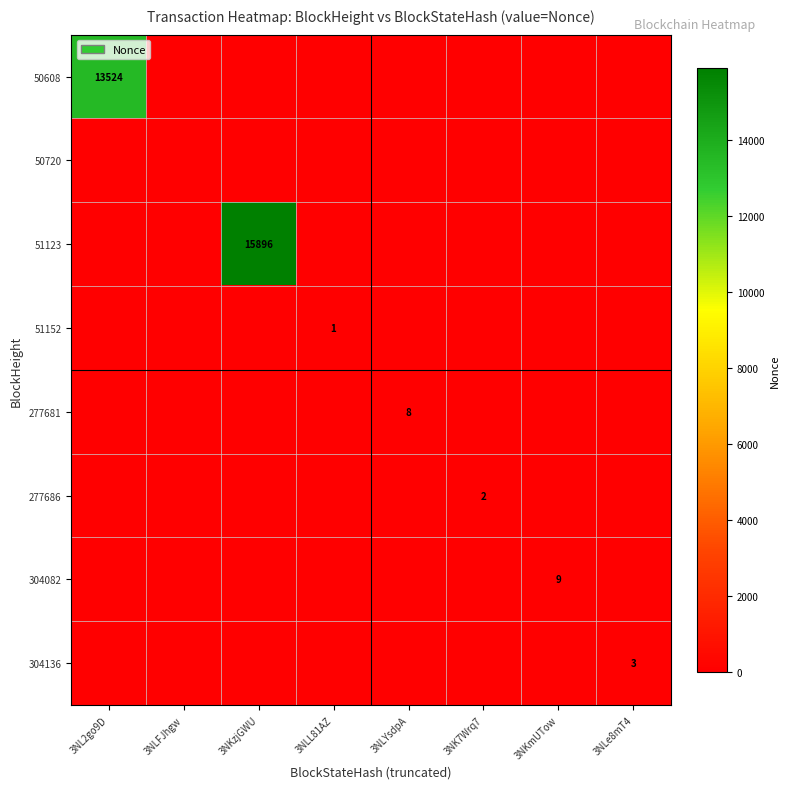

How many values in the 51152 series exceed 0?

1